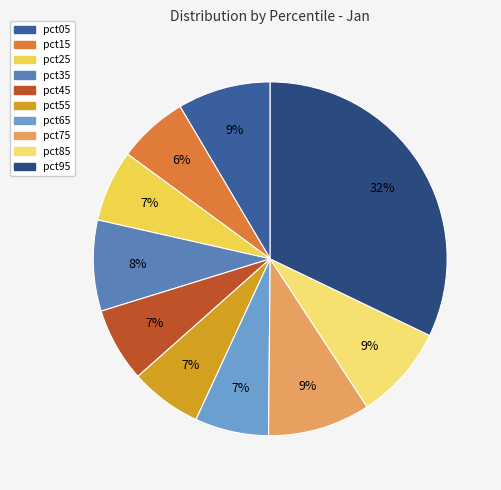

To the nearest percent, what is the combined percentage of pct35 and pct65?

15%